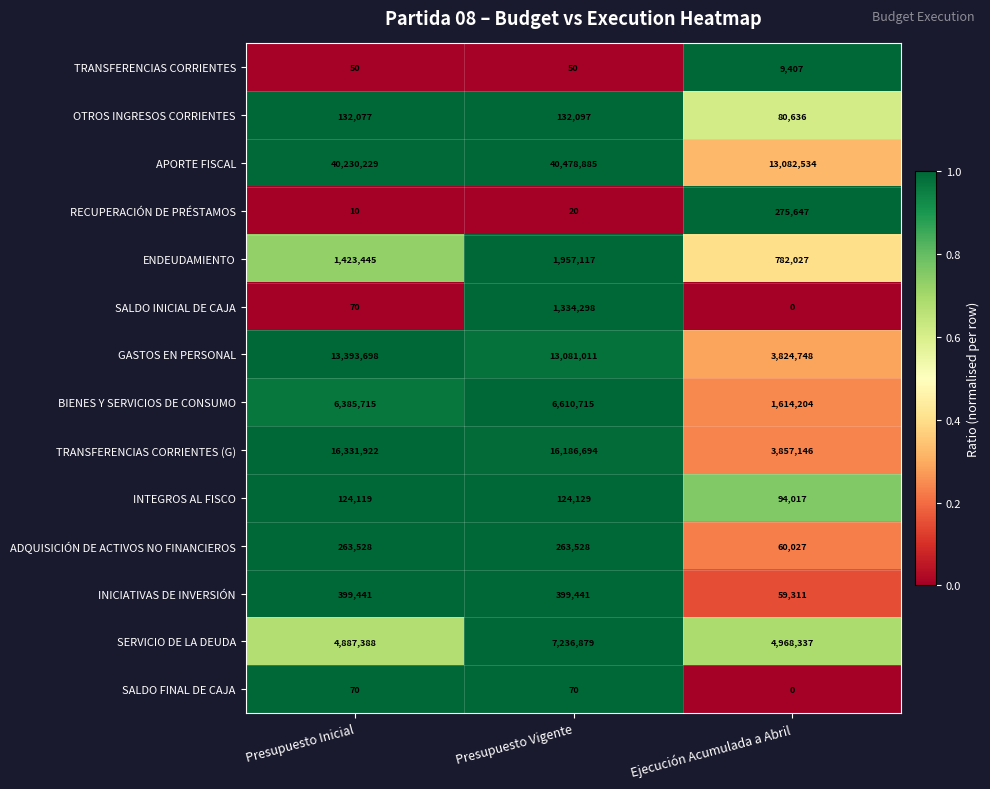

What is the total value across all series at Ejecución Acumulada a Abril?

28708041